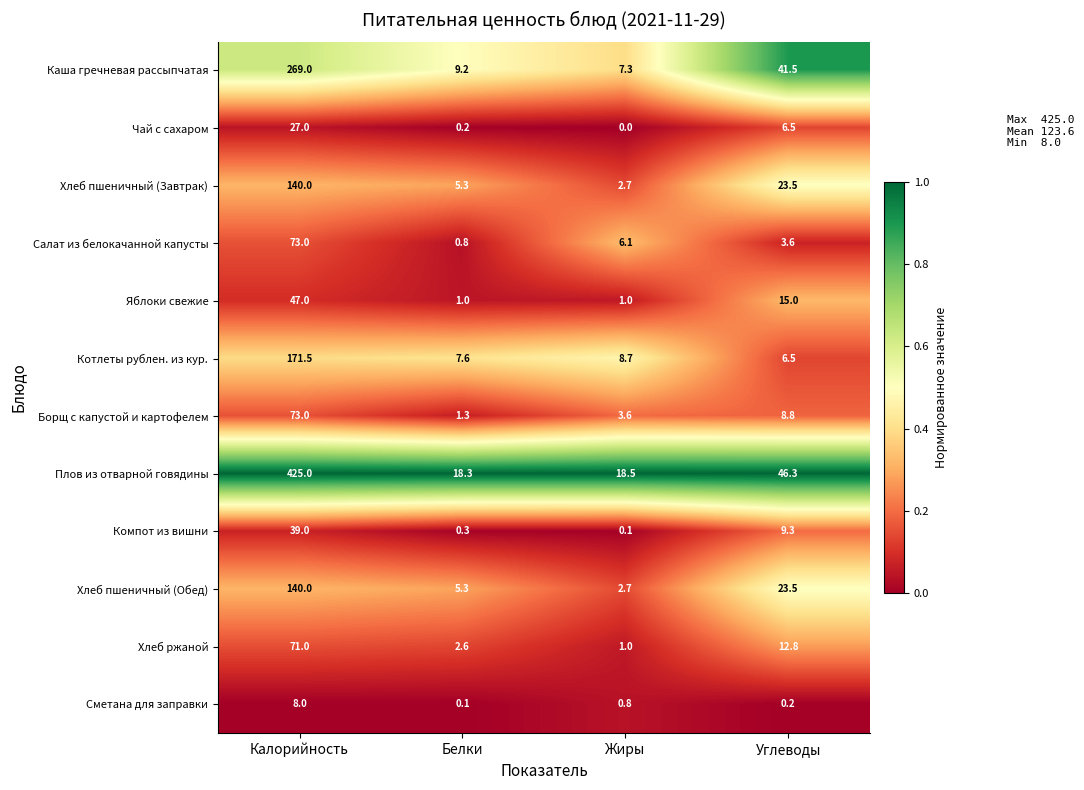

True or false: Плов из отварной говядины has a value of 739.8 at Калорийность.

False